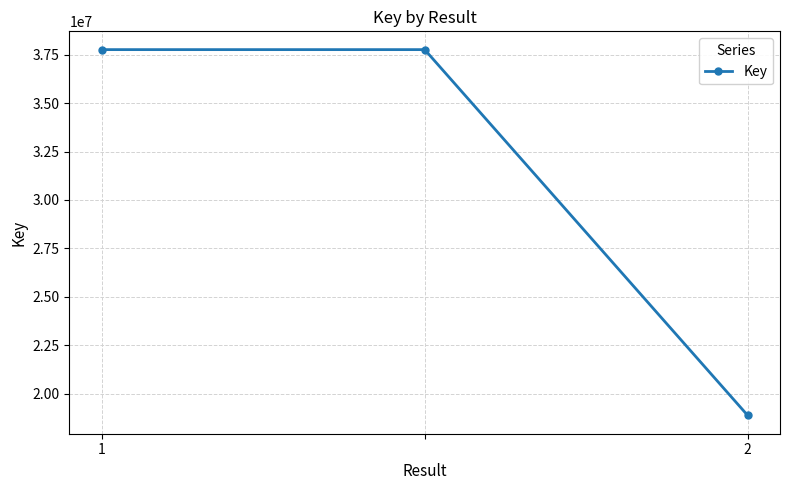

What is the smallest value displayed?

18875446